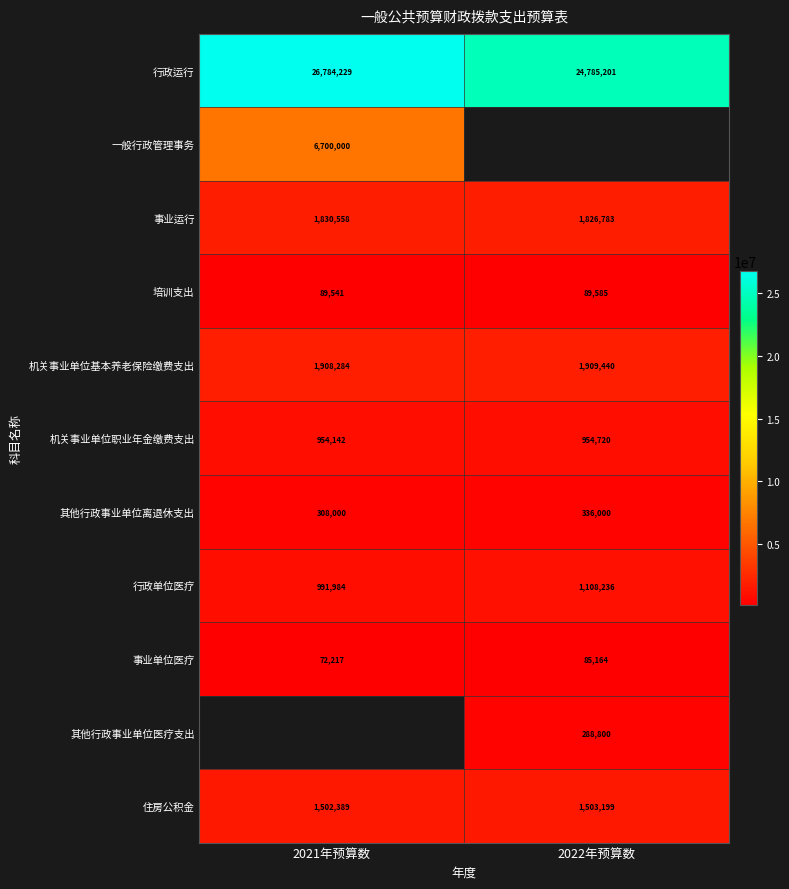

What is the sum of the 机关事业单位基本养老保险缴费支出 values at 2021年预算数 and 2022年预算数?

3817724